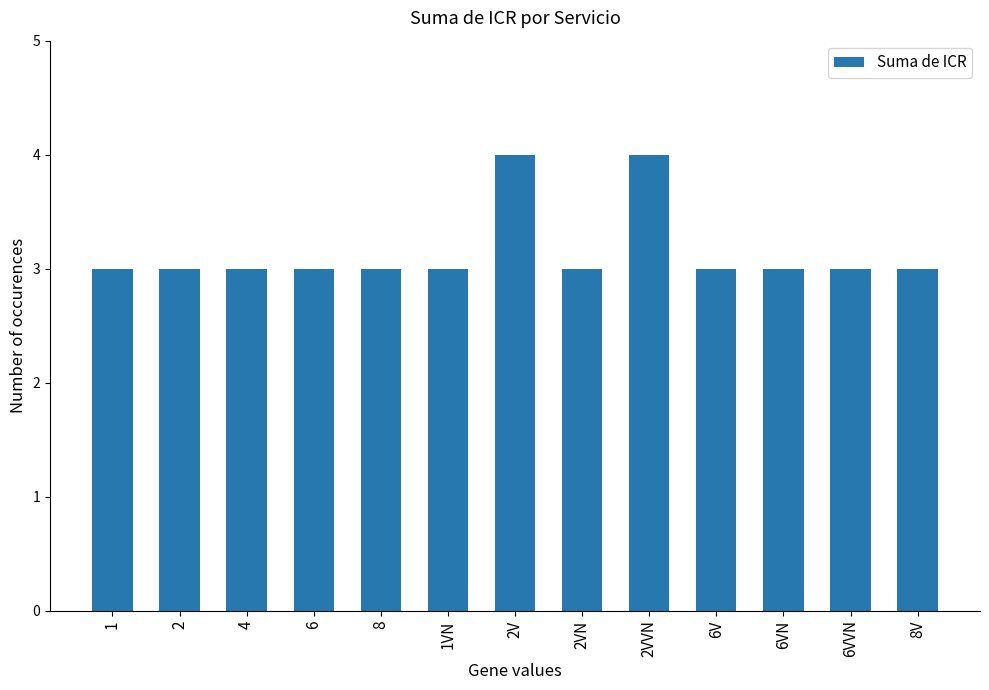

How many bars are there in total?

13